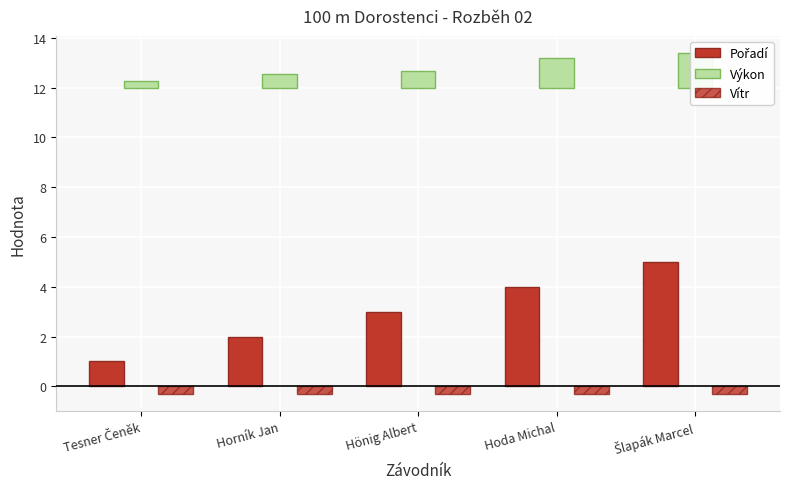

What is the average value of the Výkon series?

0.8